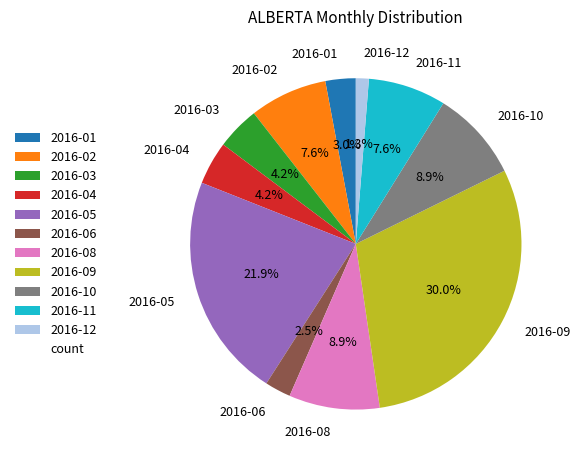

To the nearest percent, what is the difference between the 2016-12 and 2016-06 slice percentages?

1%